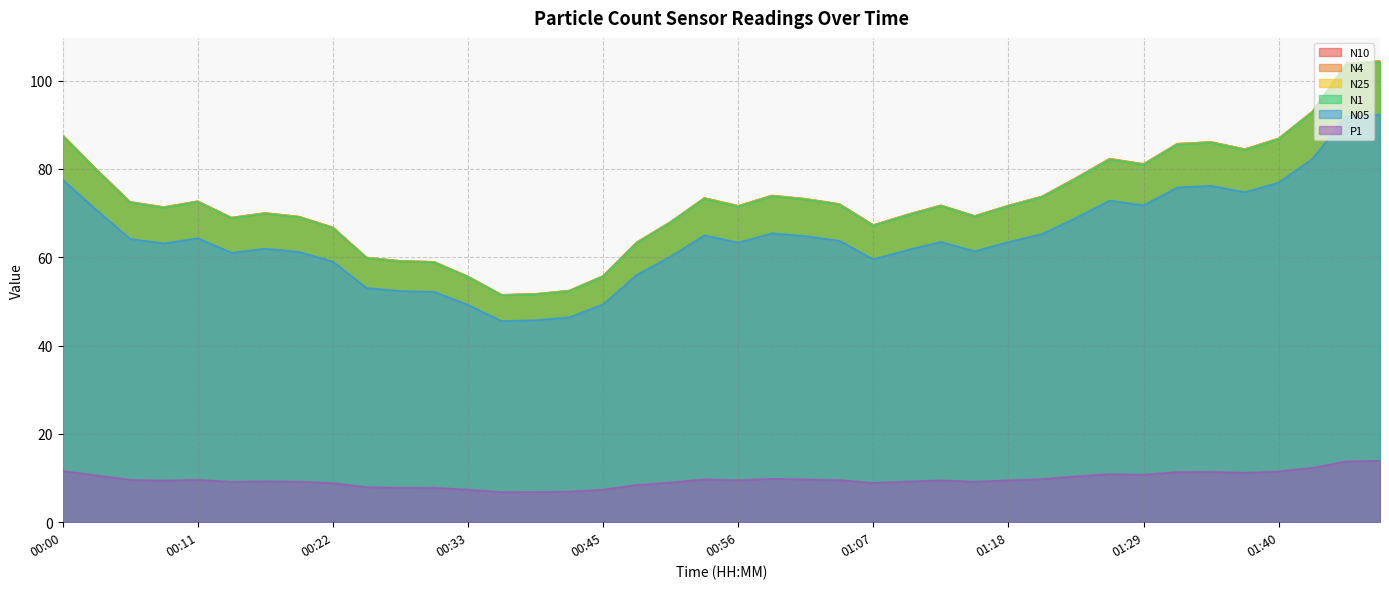

List the labels in order of P1 value, largest first.

01:48, 01:46, 01:43, 00:00, 01:40, 01:34, 01:32, 01:37, 01:26, 01:29, 00:03, 01:23, 00:58, 01:21, 00:53, 01:01, 00:11, 00:06, 01:04, 00:56, 01:12, 01:18, 00:09, 00:17, 01:09, 01:15, 00:20, 00:14, 00:50, 01:07, 00:22, 00:47, 00:25, 00:28, 00:31, 00:33, 00:45, 00:42, 00:39, 00:36